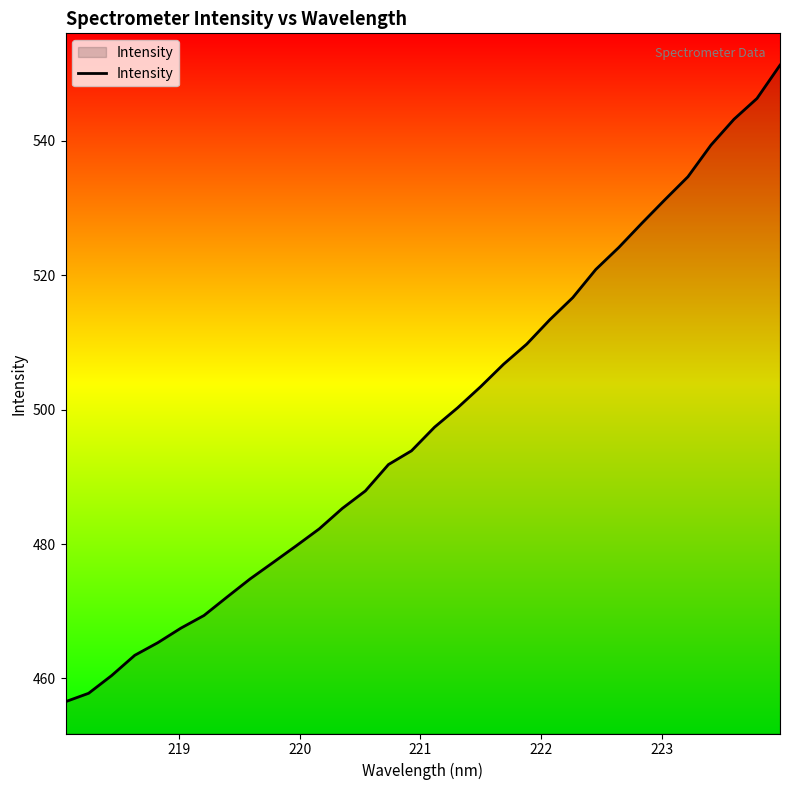

What is the minimum value shown in the chart?

456.5